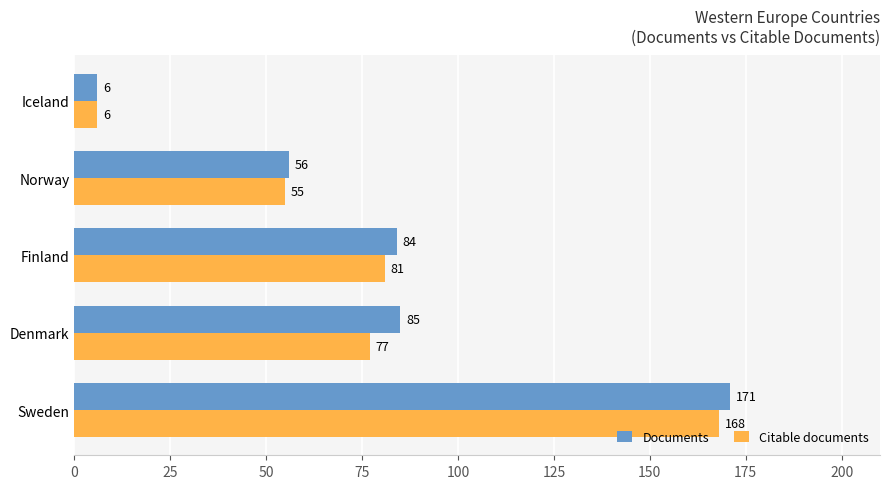

Rank the series by their maximum value, from lowest to highest.

Citable documents, Documents